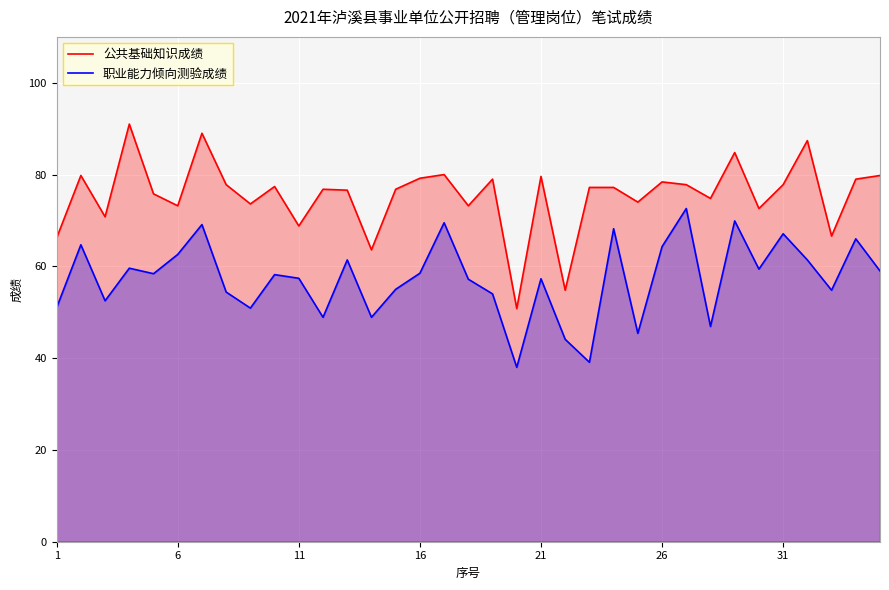

What are all the series names shown in the legend?

公共基础知识成绩, 职业能力倾向测验成绩